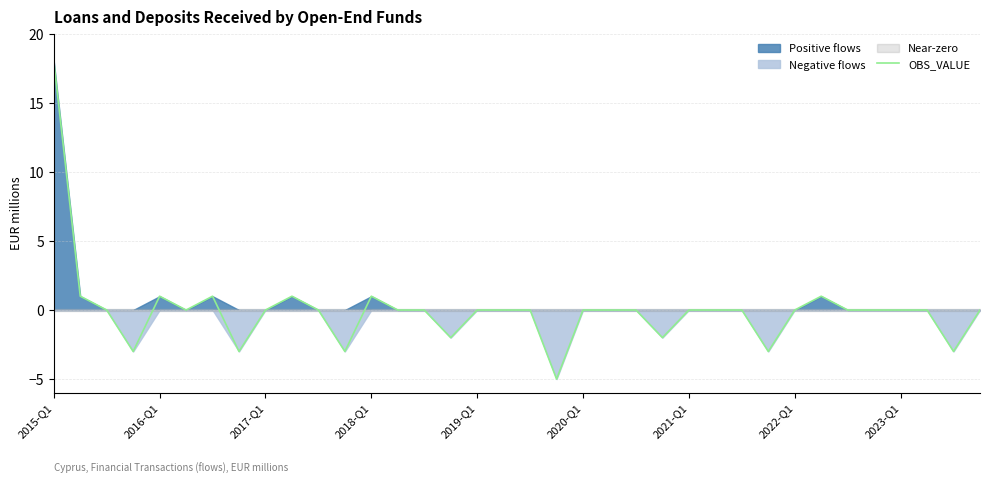

What position from the right is 22?

14